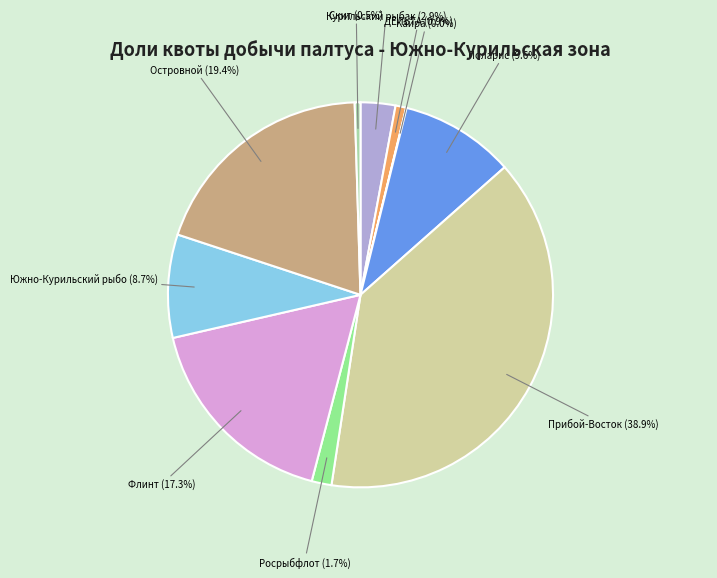

Is there a majority slice in this chart?

No